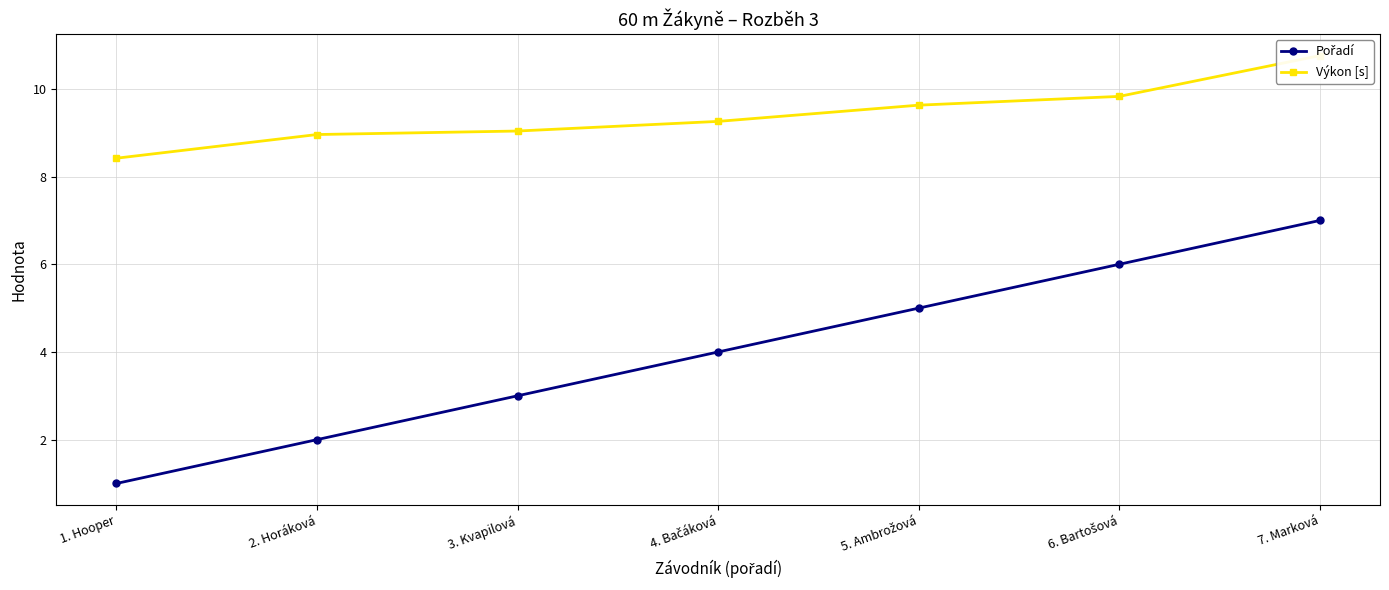

What is the maximum value for Výkon [s]?

10.8